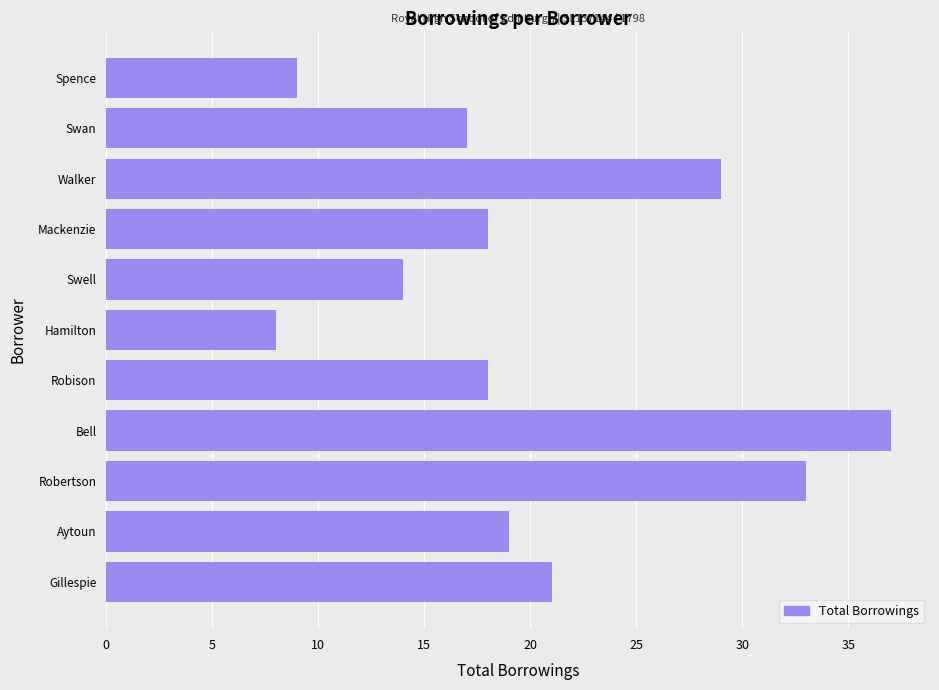

How many distinct data groups are displayed?

1